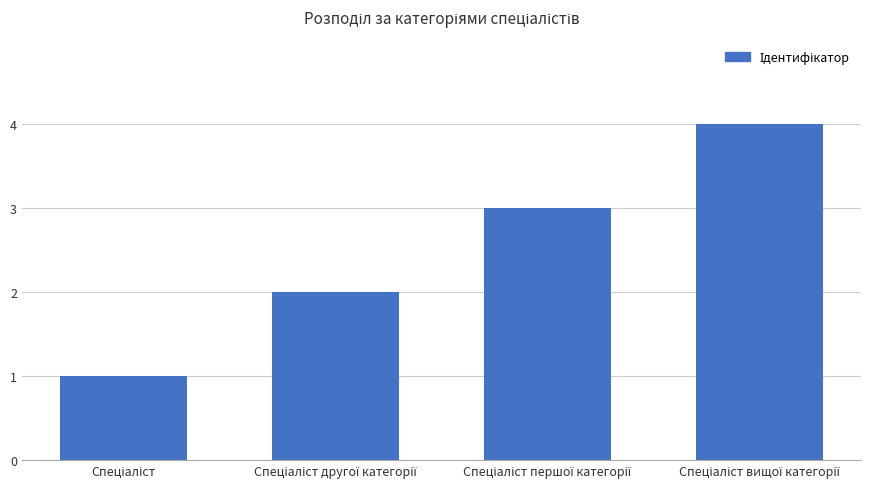

What is the maximum value shown in the chart?

4